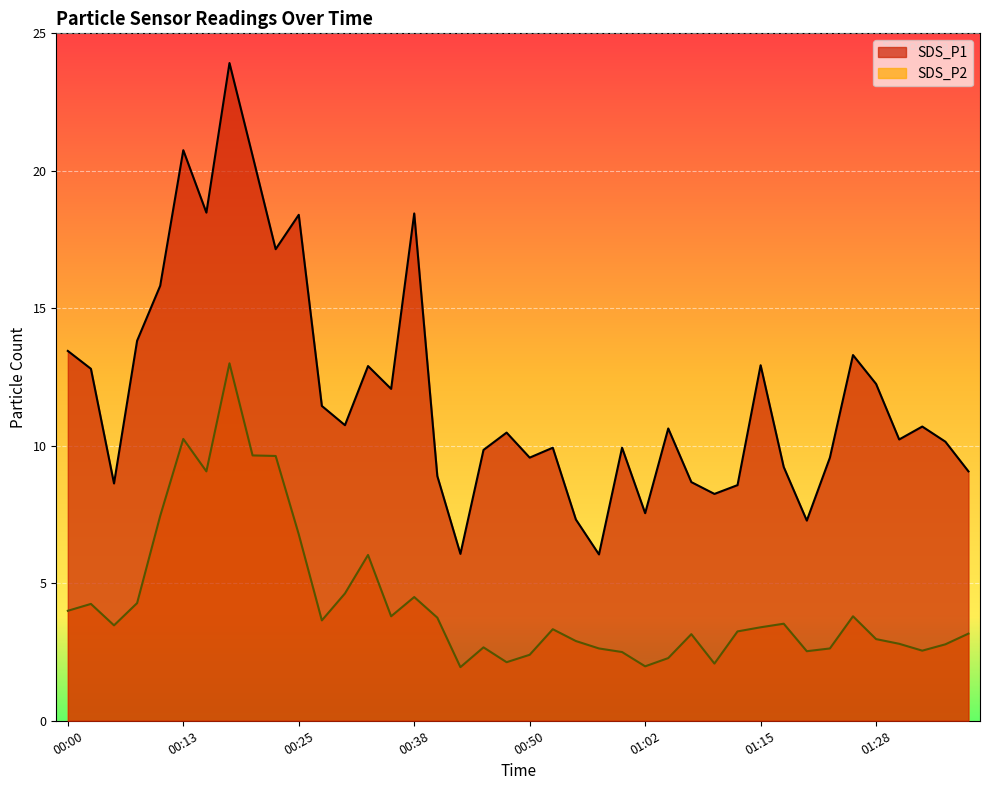

True or false: SDS_P2 has a value of 6.9 at 00:30.

False